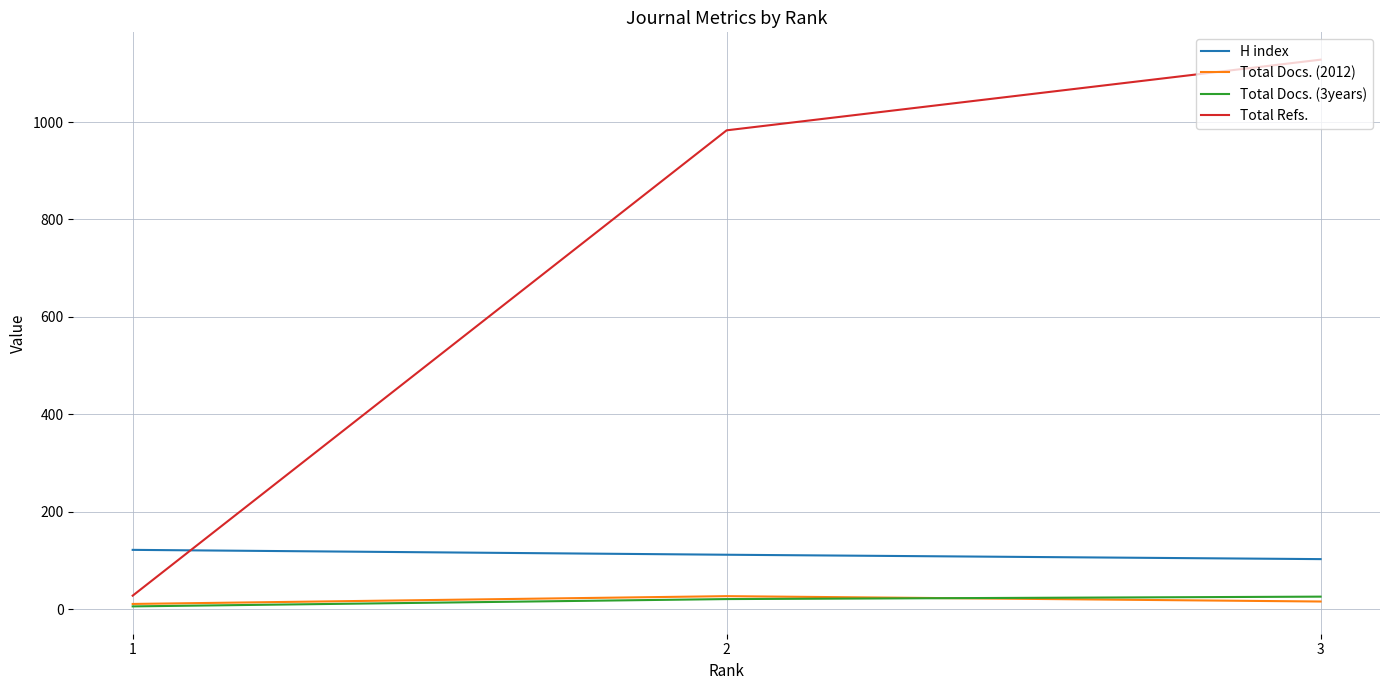

At which category is the sum across all series the highest?

3